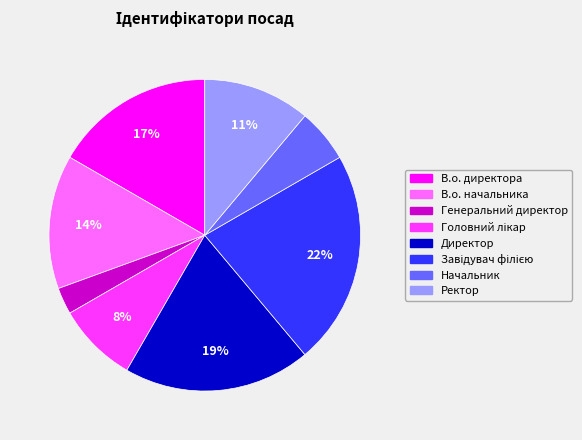

Which slice is the smallest?

Генеральний директор